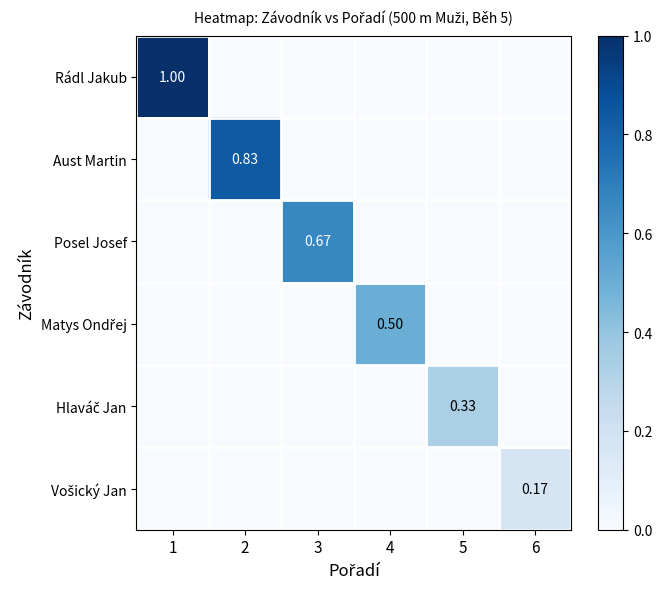

What is the maximum value shown in the chart?

1.0